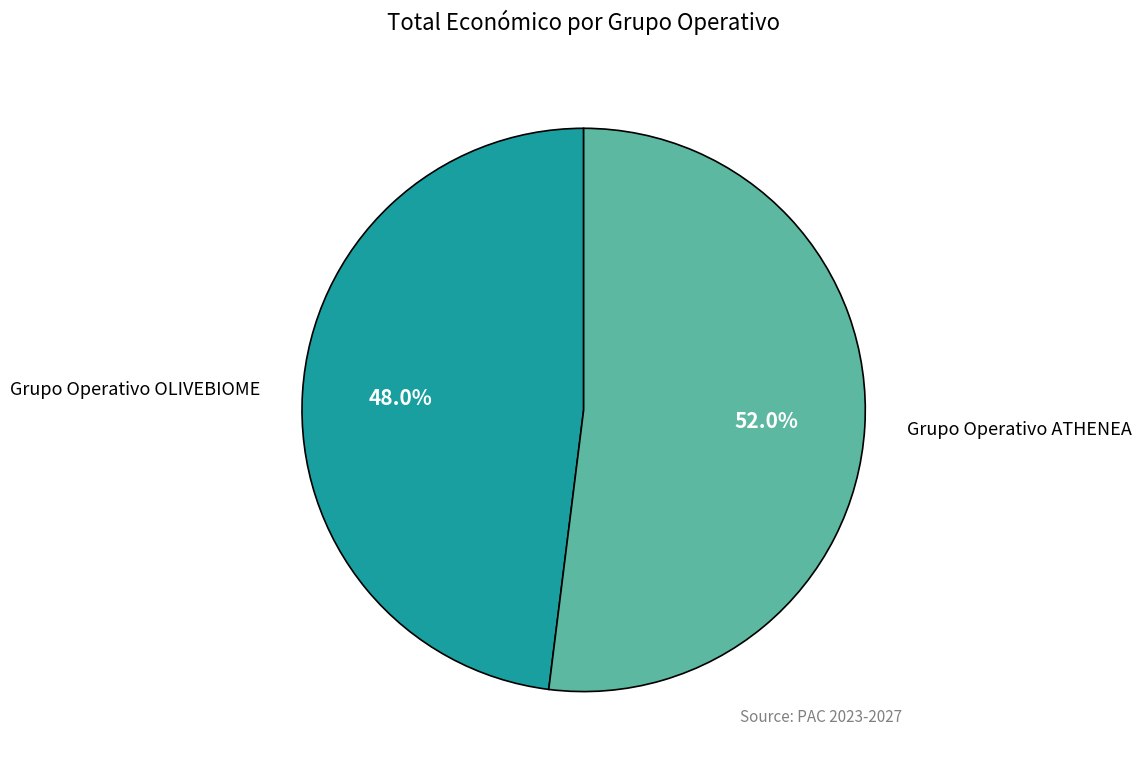

Does any single category account for the majority?

Yes